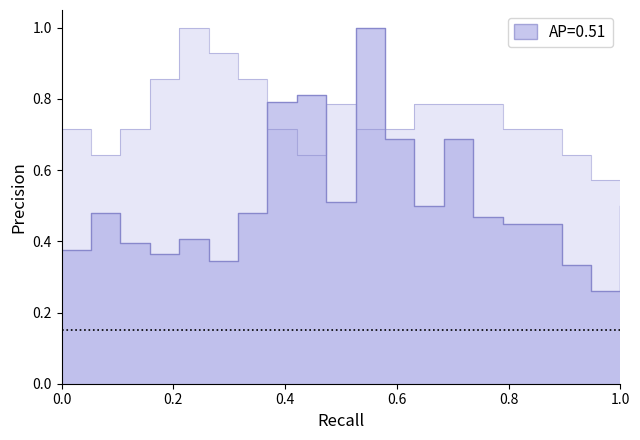

Is the value of P1 at 00:57 greater than the value of P2 at 00:47?

No